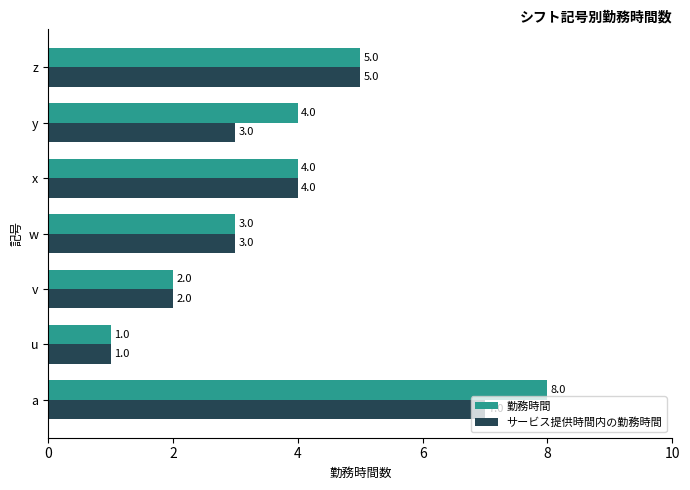

Which series has the widest spread of values?

勤務時間